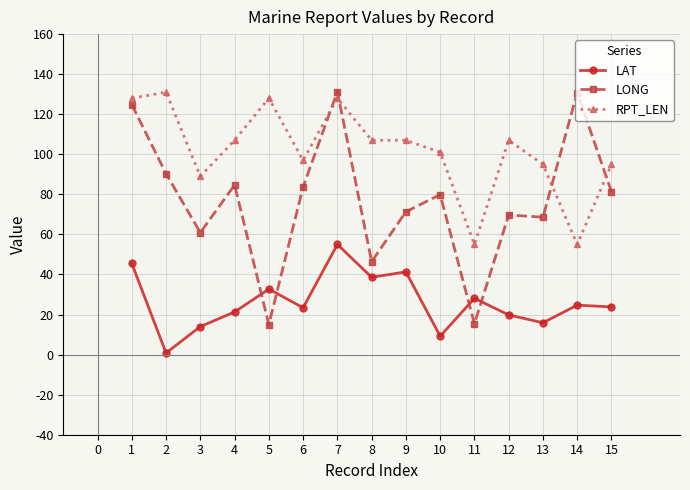

What is the value of the RPT_LEN point at the 11th from the left?

55.0